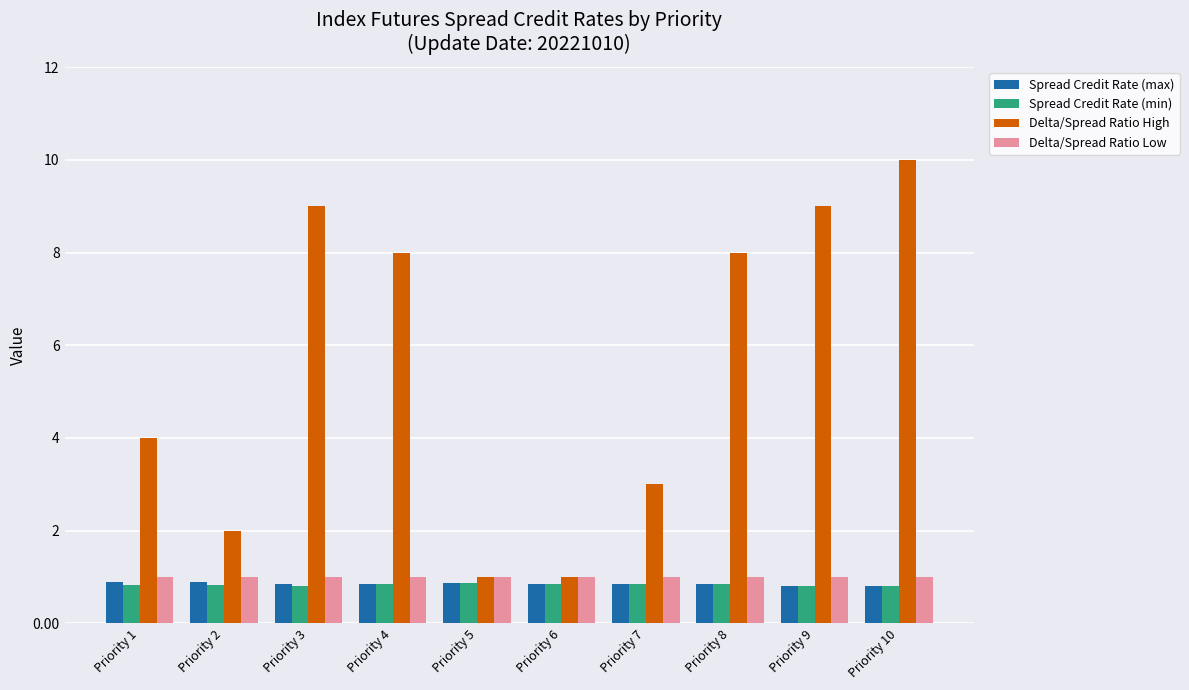

What is the minimum value for Delta/Spread Ratio High?

1.0